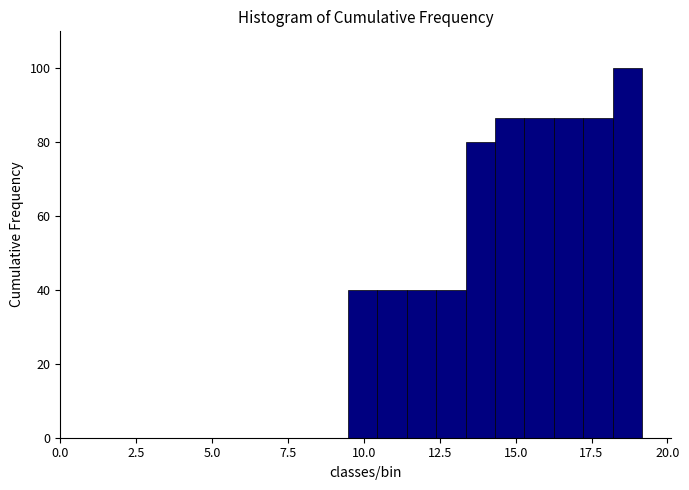

Around what value on the x-axis is the tallest bar? Give the approximate position of its centre, as read against the axis.

18.5